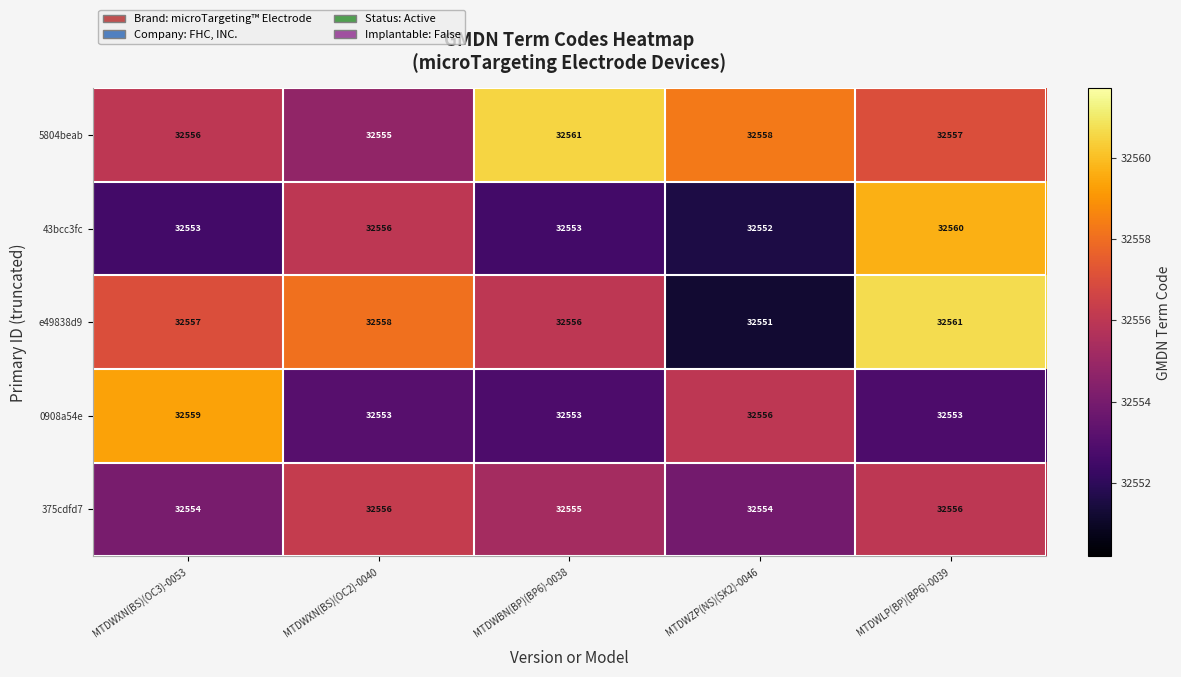

What is the difference between the maximum and minimum values in the e49838d9 series?

10